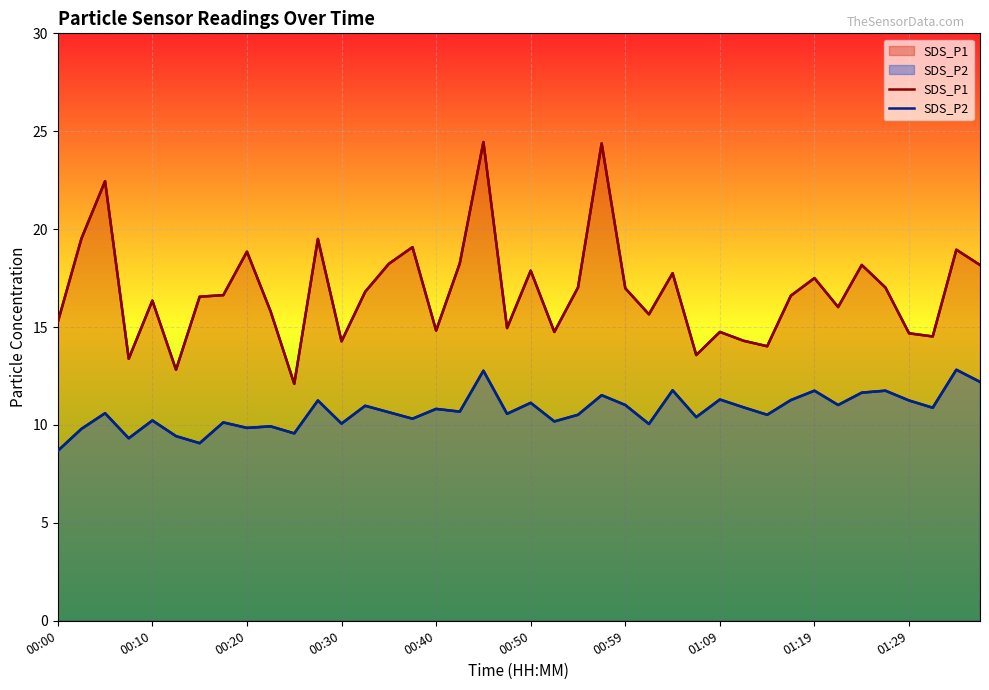

What is the total value across all series at 39?

30.4